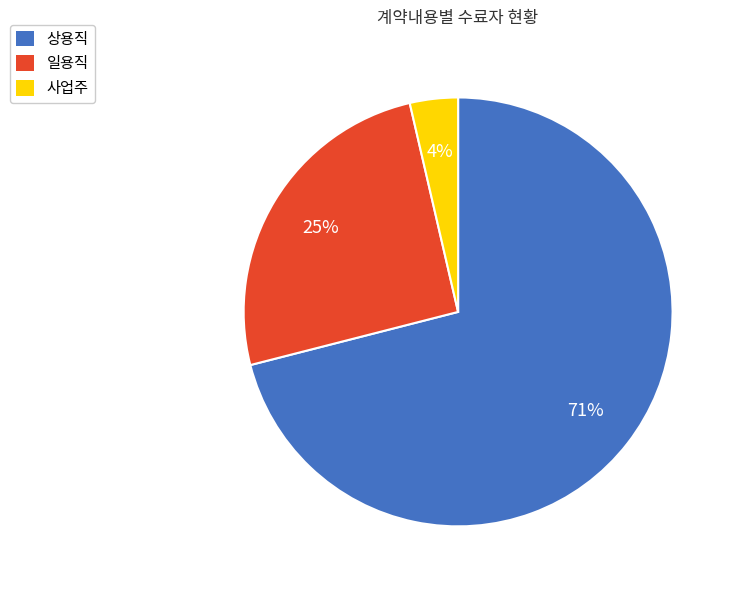

Rank the categories by value from highest to lowest.

상용직, 일용직, 사업주